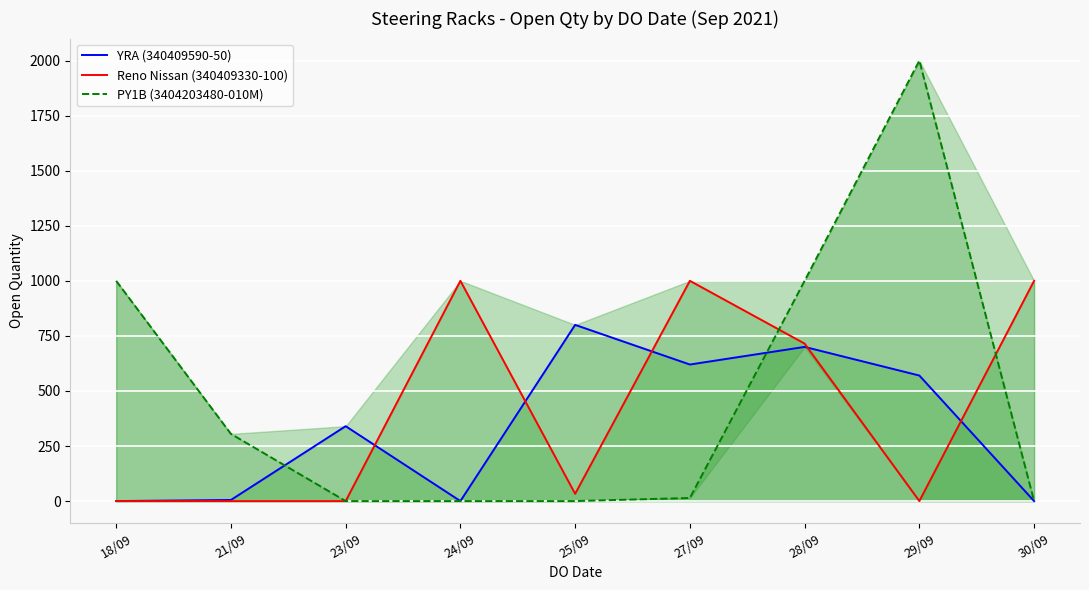

Which category has the lowest value in the YRA (340409590-50) series?

18/09